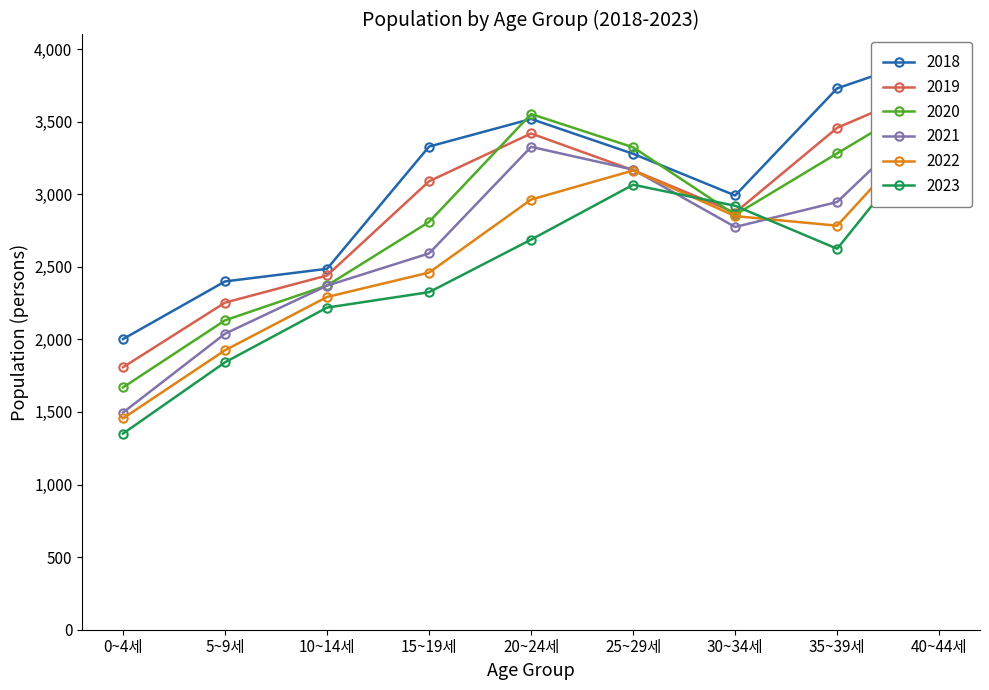

At which category does the chart reach its minimum across all series?

0~4세